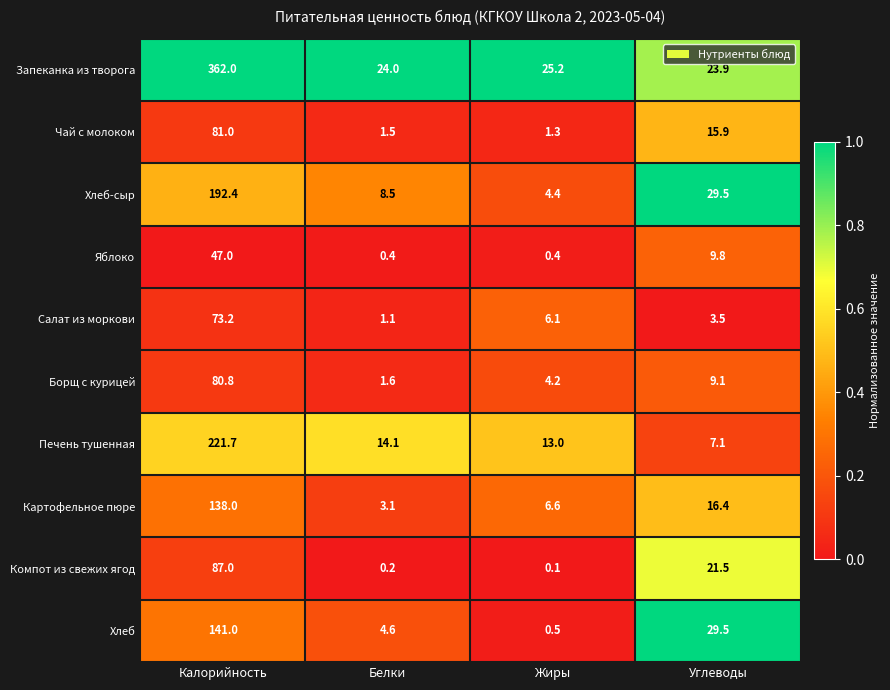

What is the spread (max minus min) of values at Углеводы?

26.0